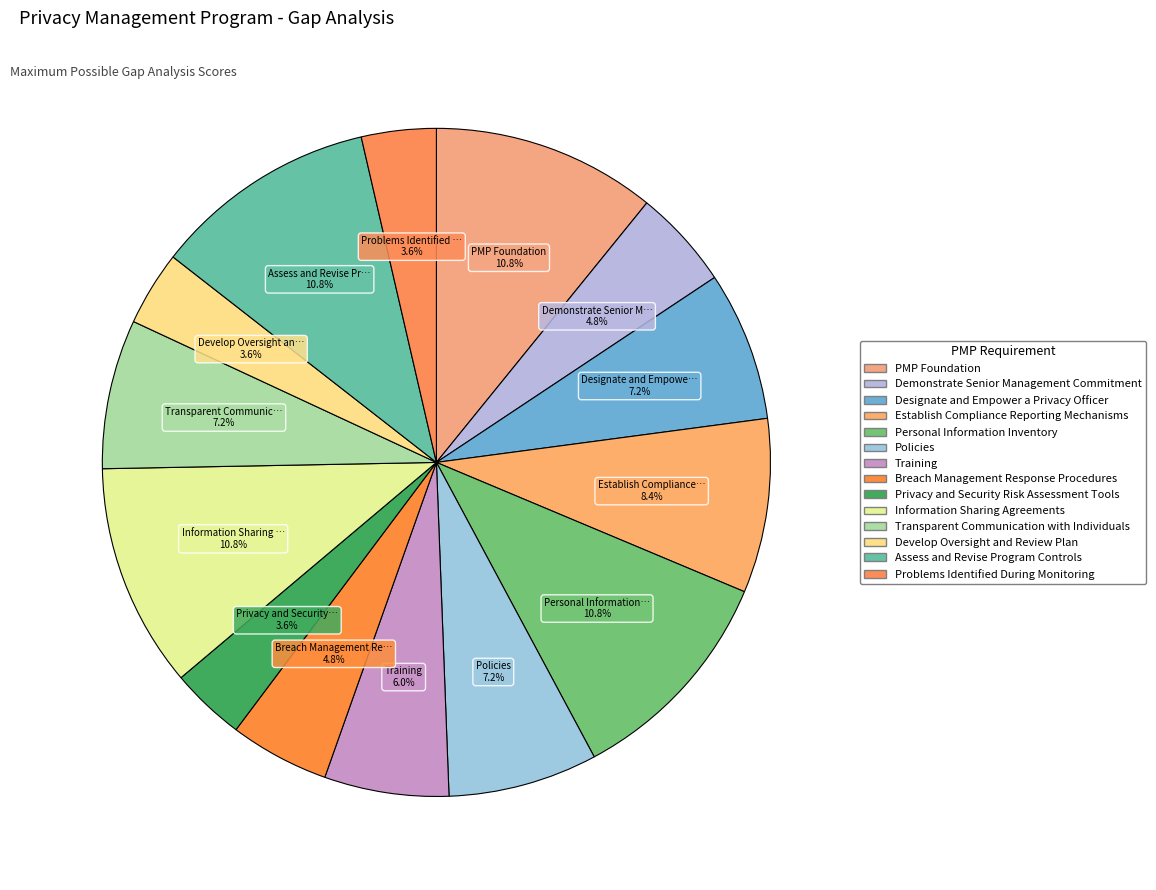

To the nearest percent, what portion does Personal Information Inventory represent?

11%